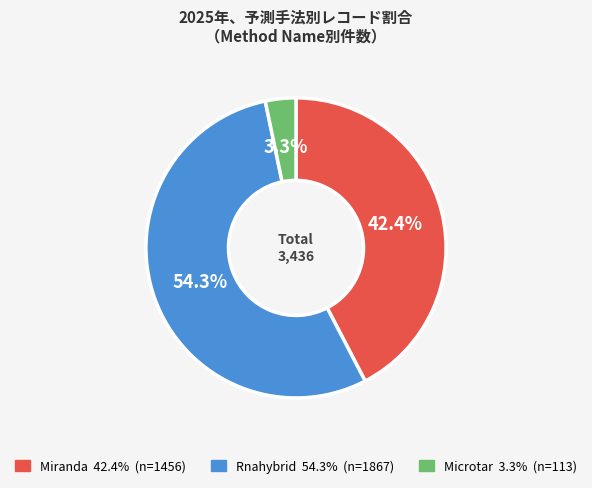

What is the ratio of the value at Rnahybrid to the value at Microtar?

16.5